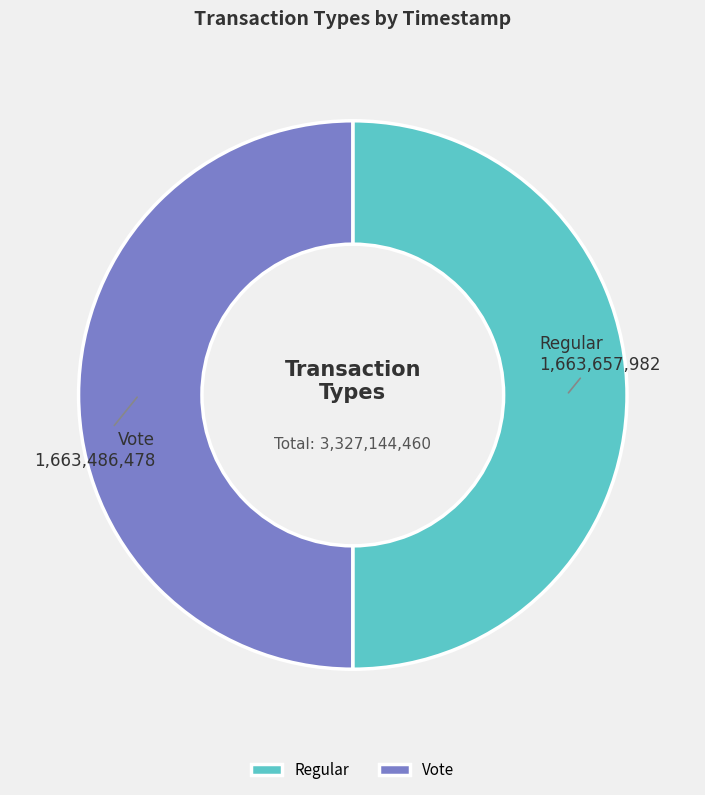

The Regular slice represents 50% of the pie. True or false?

True